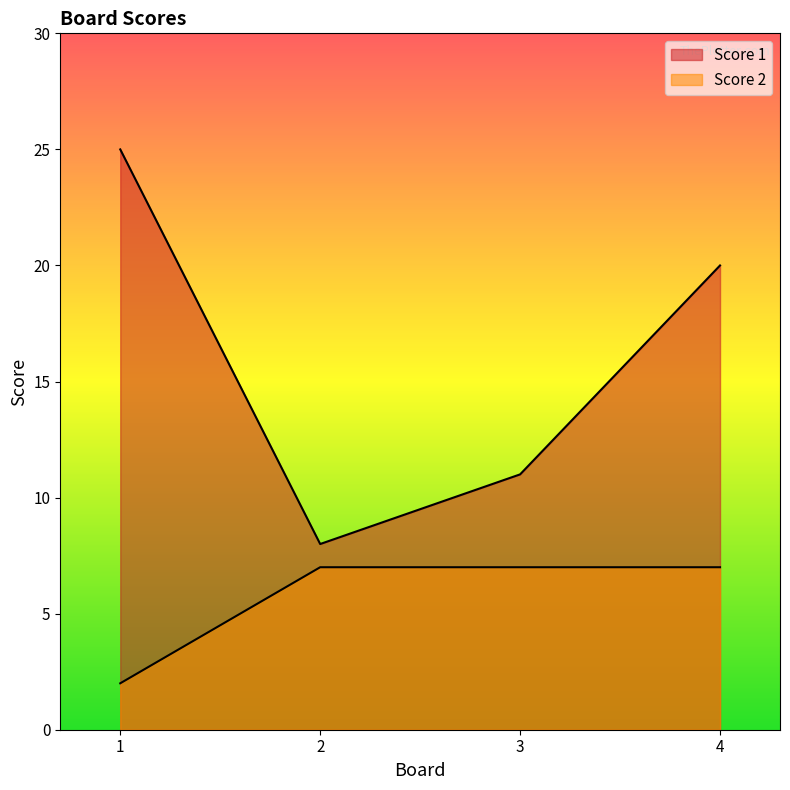

Is it true that Score 2 equals 5 at 3?

False